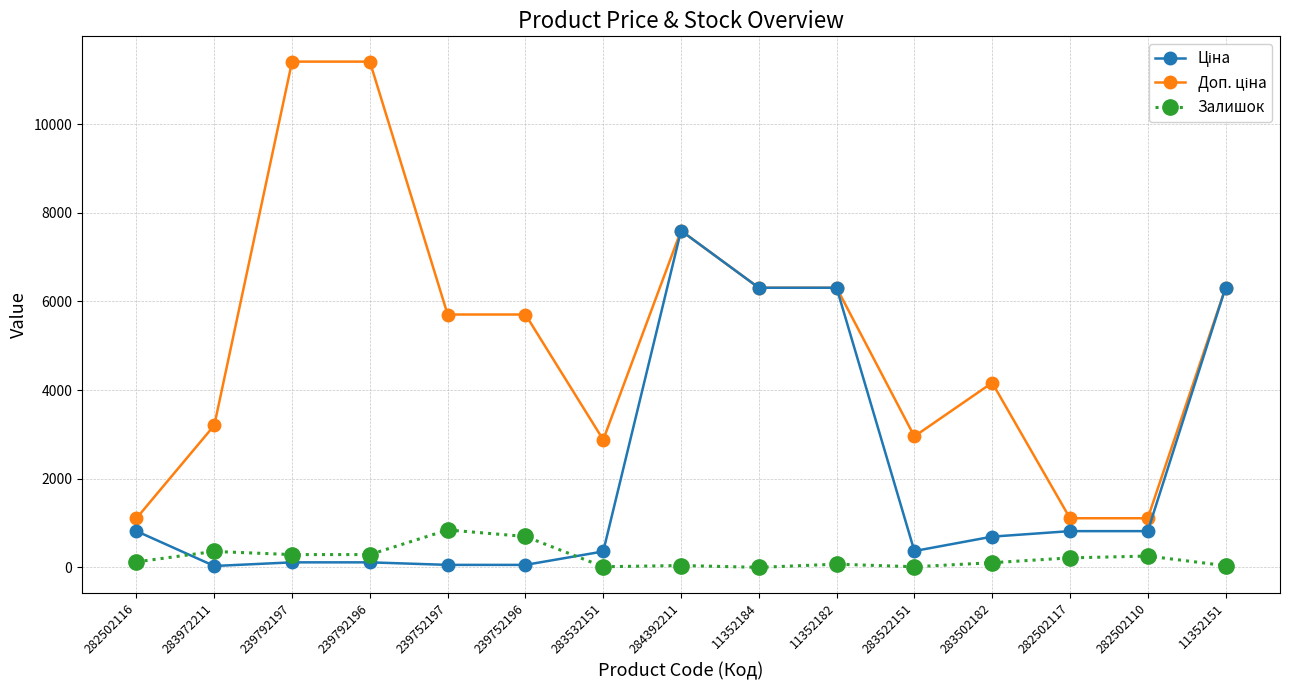

At how many categories does at least one series exceed 4815?

8